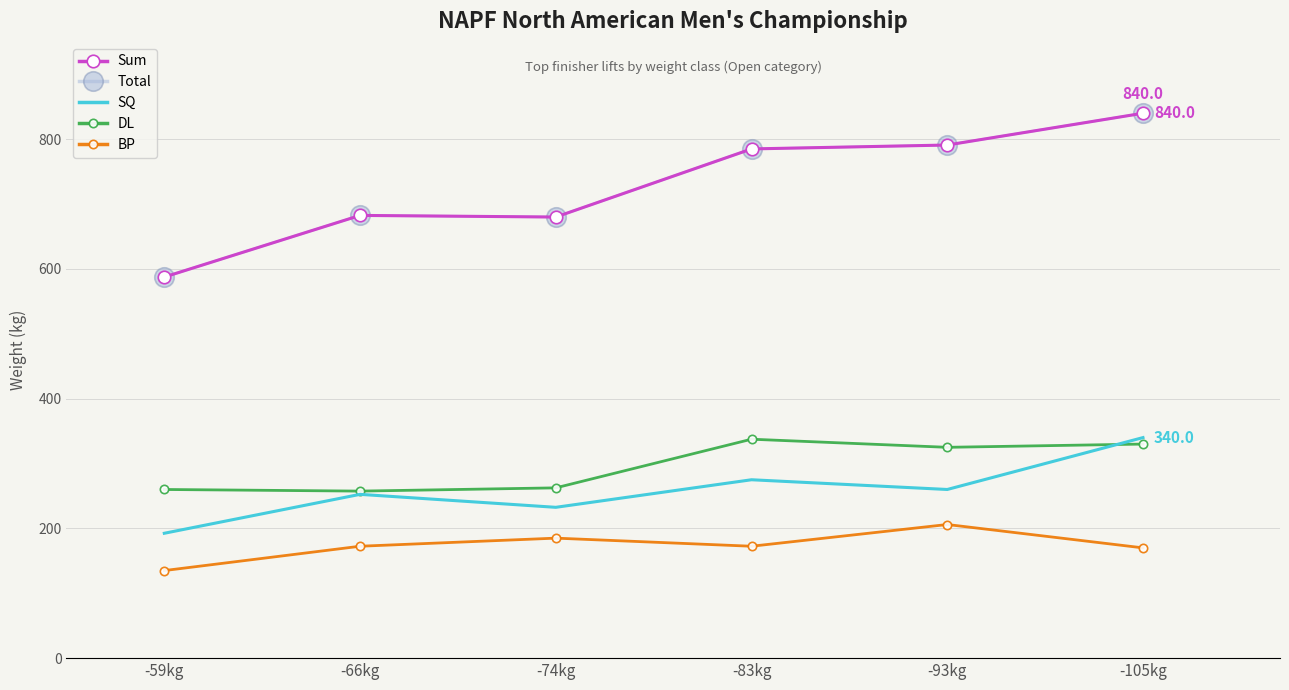

Is the value of Sum at -105kg greater than the value of Total at -83kg?

Yes